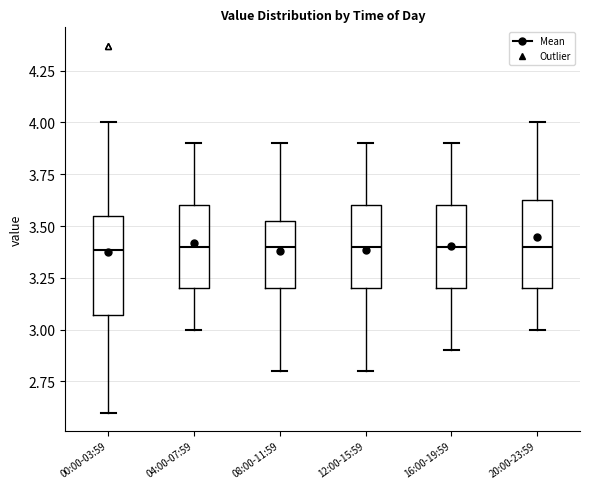

Reading left to right, read every box against the y-axis: the position of its median line, the range the box covers, and the ends of its whiskers. The values are not printed on the chart, so give them approximately, as read against the axis.

00:00-03:59: median 3.40, box 3.05 to 3.55, whiskers 2.60 to 4.00
04:00-07:59: median 3.40, box 3.20 to 3.60, whiskers 3.00 to 3.90
08:00-11:59: median 3.40, box 3.20 to 3.55, whiskers 2.80 to 3.90
12:00-15:59: median 3.40, box 3.20 to 3.60, whiskers 2.80 to 3.90
16:00-19:59: median 3.40, box 3.20 to 3.60, whiskers 2.90 to 3.90
20:00-23:59: median 3.40, box 3.20 to 3.65, whiskers 3.00 to 4.00